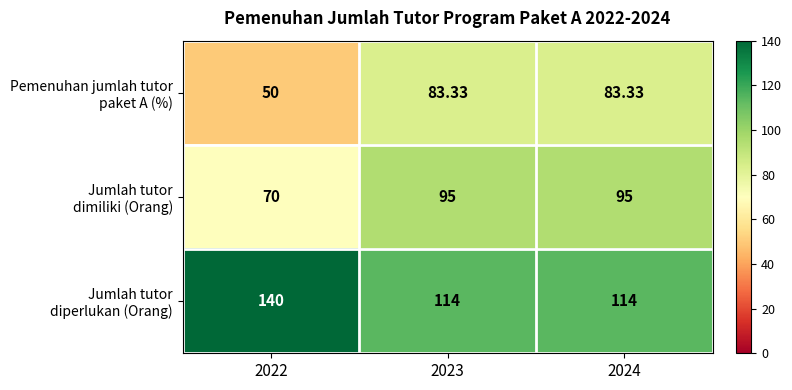

How many series are shown in this chart?

3